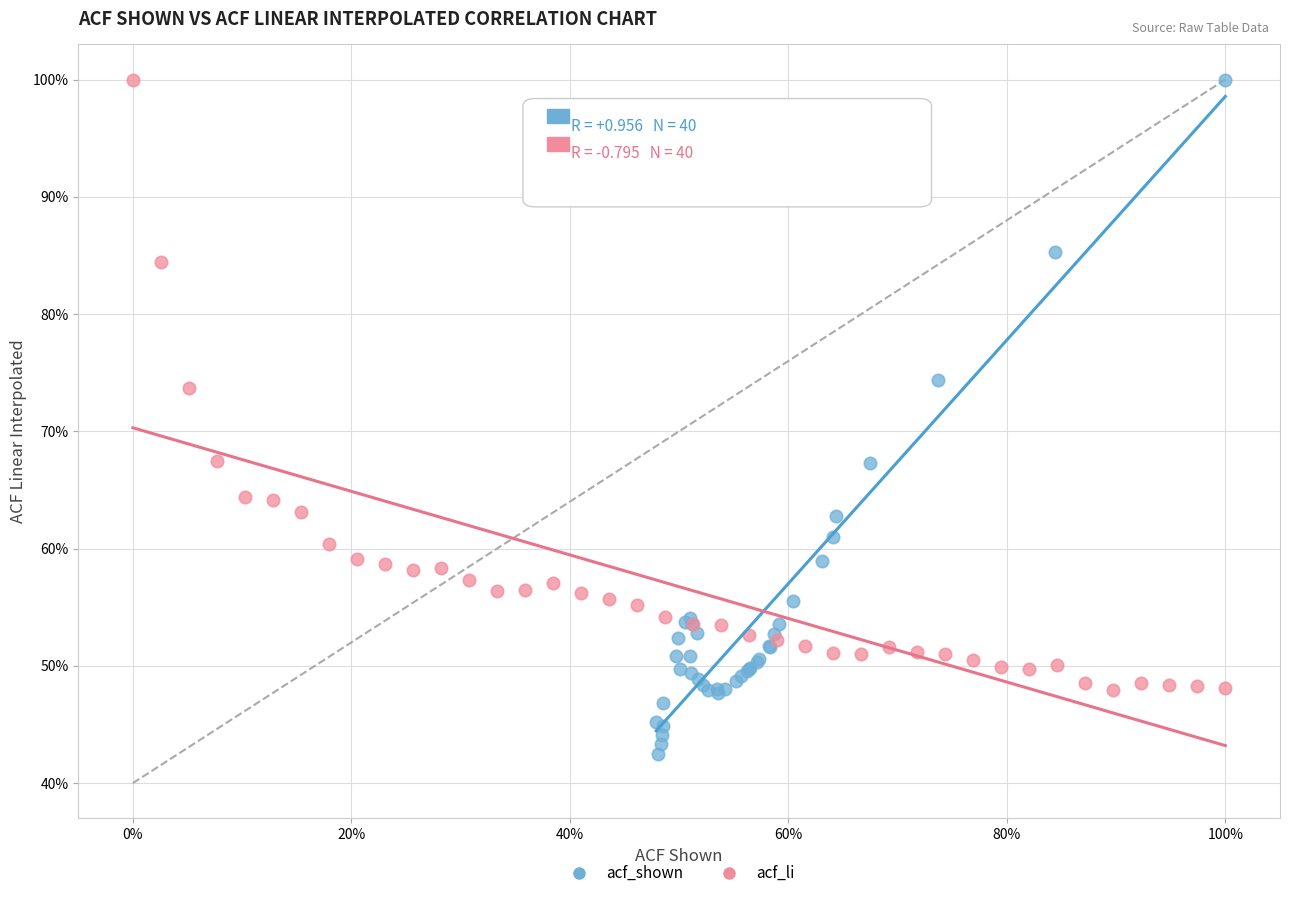

Which series has the widest spread of Y values?

acf_shown